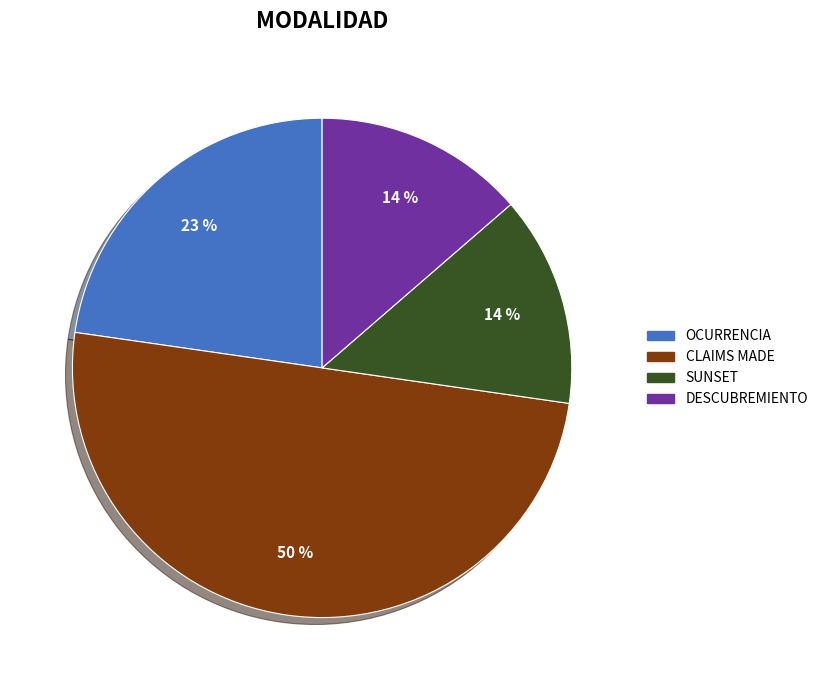

Is the sum of CLAIMS MADE and DESCUBREMIENTO greater than half?

Yes